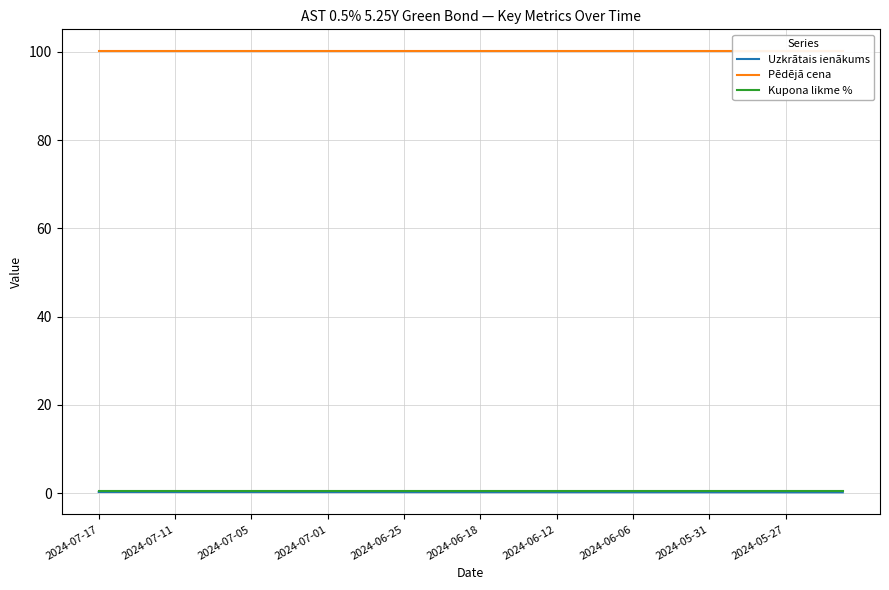

Reading right to left, what are all the values shown in this chart?

Uzkrātais ienākums: 0.2	0.2	0.2	0.2	0.2	0.2	0.2	0.2	0.2	0.2	0.2	0.2	0.2	0.2	0.2	0.2	0.2	0.2	0.2	0.2	0.2	0.2	0.2	0.2	0.2	0.2	0.2	0.2	0.2	0.2	0.2	0.2	0.2	0.2	0.2	0.2	0.2	0.2	0.2	0.2
Pēdējā cena: 100.1	100.1	100.1	100.1	100.1	100.1	100.1	100.1	100.1	100.1	100.1	100.1	100.1	100.1	100.1	100.1	100.1	100.1	100.1	100.1	100.1	100.1	100.1	100.1	100.1	100.1	100.1	100.1	100.1	100.1	100.1	100.1	100.1	100.1	100.1	100.1	100.1	100.1	100.1	100.1
Kupona likme %: 0.5	0.5	0.5	0.5	0.5	0.5	0.5	0.5	0.5	0.5	0.5	0.5	0.5	0.5	0.5	0.5	0.5	0.5	0.5	0.5	0.5	0.5	0.5	0.5	0.5	0.5	0.5	0.5	0.5	0.5	0.5	0.5	0.5	0.5	0.5	0.5	0.5	0.5	0.5	0.5